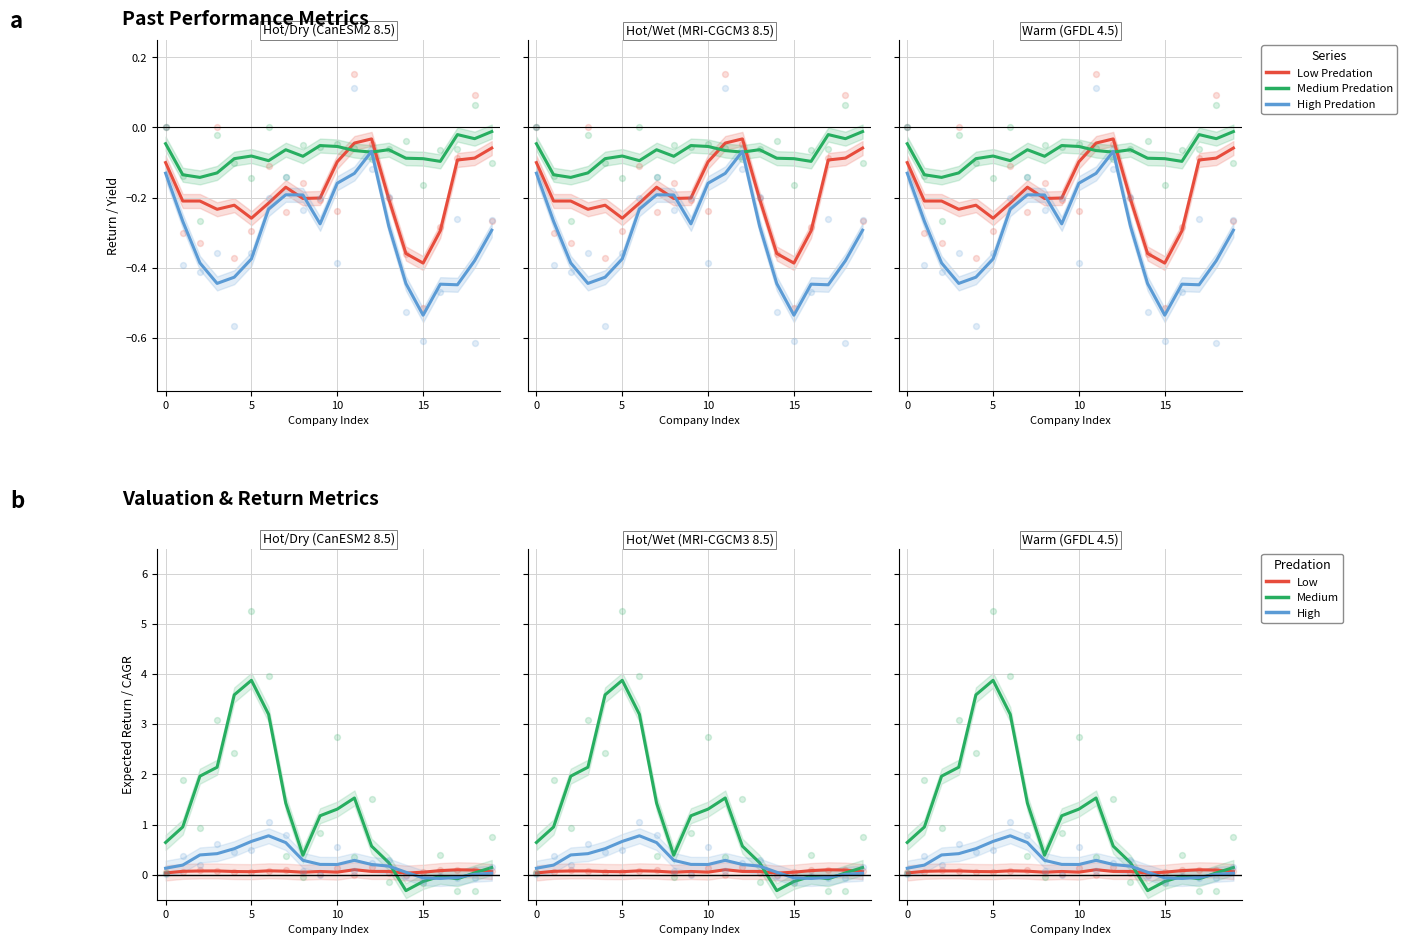

Is the value of Medium Predation at 12 greater than the value of Medium at 11?

No